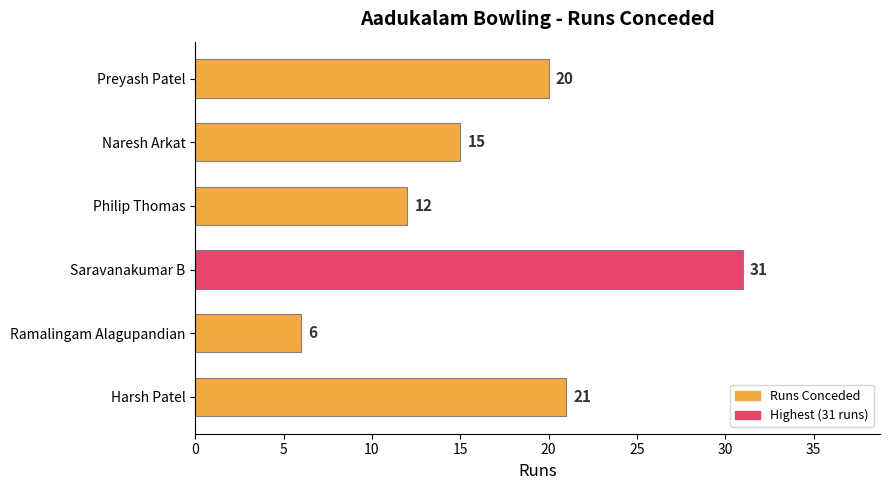

How many data points are less than 20?

3